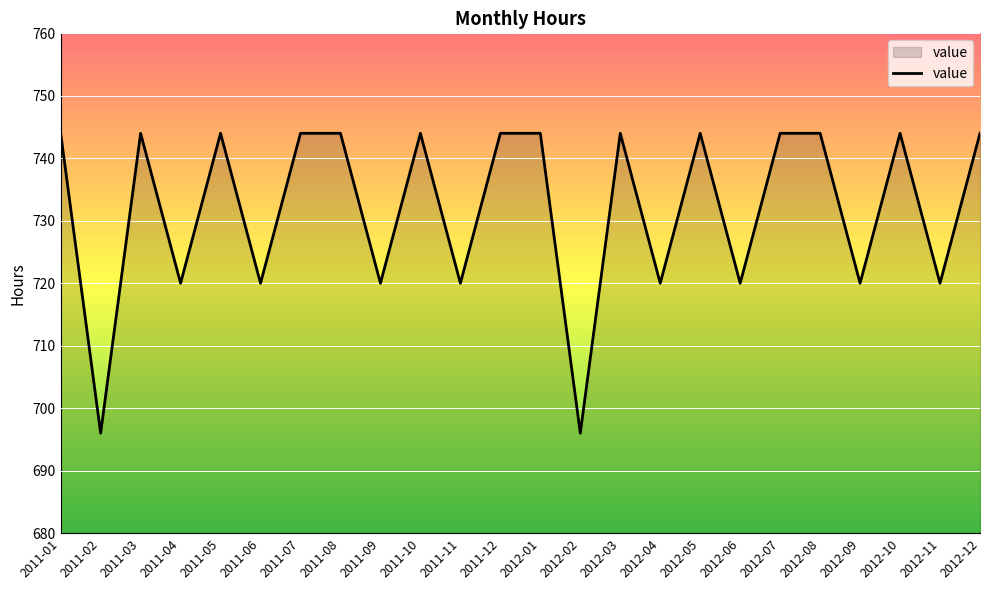

Reading left to right, list all the values displayed in this chart.

744	696	744	720	744	720	744	744	720	744	720	744	744	696	744	720	744	720	744	744	720	744	720	744